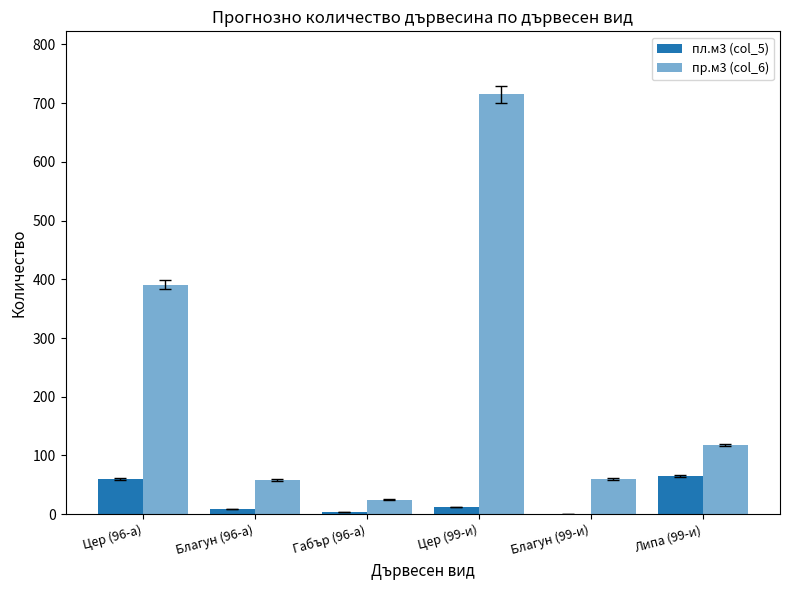

Is it true that пр.м3 (col_6) equals 391 at Цер (96-а)?

True